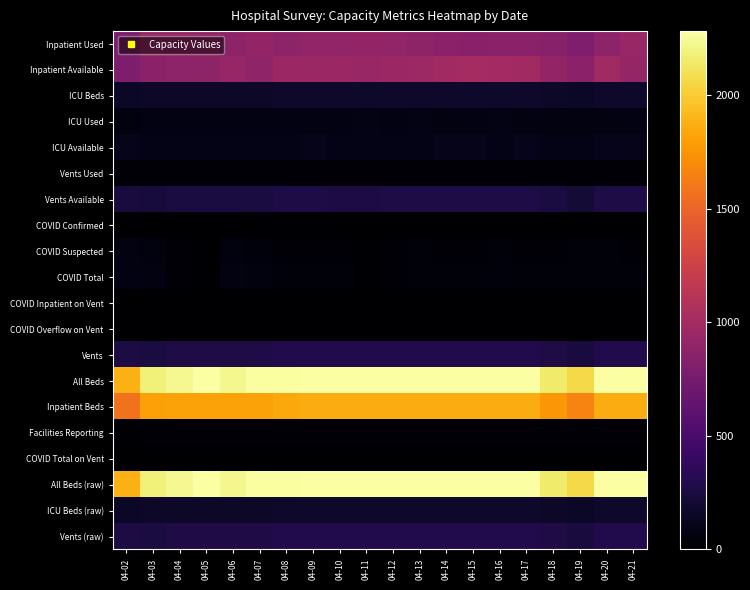

Reading left to right, what are all the values shown in this chart?

Inpatient Used: 04-02=785	04-03=938	04-04=927	04-05=926	04-06=882	04-07=913	04-08=882	04-09=908	04-10=901	04-11=916	04-12=901	04-13=890	04-14=866	04-15=852	04-16=857	04-17=864	04-18=845	04-19=797	04-20=876	04-21=942
Inpatient Available: 04-02=785	04-03=868	04-04=882	04-05=883	04-06=927	04-07=896	04-08=960	04-09=951	04-10=958	04-11=943	04-12=958	04-13=969	04-14=993	04-15=1007	04-16=1002	04-17=995	04-18=914	04-19=869	04-20=983	04-21=919
ICU Beds: 04-02=160	04-03=169	04-04=169	04-05=169	04-06=169	04-07=169	04-08=177	04-09=177	04-10=177	04-11=177	04-12=177	04-13=177	04-14=177	04-15=177	04-16=177	04-17=177	04-18=161	04-19=155	04-20=177	04-21=177
ICU Used: 04-02=61	04-03=72	04-04=73	04-05=79	04-06=74	04-07=75	04-08=80	04-09=75	04-10=79	04-11=83	04-12=80	04-13=85	04-14=71	04-15=74	04-16=82	04-17=69	04-18=63	04-19=64	04-20=69	04-21=76
ICU Available: 04-02=99	04-03=97	04-04=96	04-05=90	04-06=95	04-07=94	04-08=97	04-09=102	04-10=98	04-11=94	04-12=97	04-13=92	04-14=106	04-15=103	04-16=95	04-17=108	04-18=98	04-19=91	04-20=108	04-21=101
Vents Used: 04-02=22	04-03=23	04-04=26	04-05=27	04-06=26	04-07=32	04-08=24	04-09=26	04-10=29	04-11=28	04-12=24	04-13=23	04-14=22	04-15=26	04-16=26	04-17=27	04-18=25	04-19=28	04-20=25	04-21=27
Vents Available: 04-02=243	04-03=232	04-04=258	04-05=257	04-06=258	04-07=252	04-08=272	04-09=270	04-10=267	04-11=267	04-12=273	04-13=274	04-14=276	04-15=272	04-16=272	04-17=271	04-18=253	04-19=221	04-20=273	04-21=271
COVID Confirmed: 04-02=9	04-03=7	04-04=4	04-05=2	04-06=8	04-07=9	04-08=10	04-09=12	04-10=5	04-11=0	04-12=0	04-13=6	04-14=7	04-15=8	04-16=8	04-17=8	04-18=7	04-19=4	04-20=5	04-21=5
COVID Suspected: 04-02=65	04-03=62	04-04=25	04-05=4	04-06=55	04-07=48	04-08=33	04-09=28	04-10=33	04-11=17	04-12=19	04-13=36	04-14=34	04-15=31	04-16=39	04-17=31	04-18=31	04-19=36	04-20=37	04-21=34
COVID Total: 04-02=74	04-03=69	04-04=29	04-05=6	04-06=63	04-07=57	04-08=43	04-09=40	04-10=38	04-11=17	04-12=19	04-13=42	04-14=41	04-15=39	04-16=47	04-17=39	04-18=38	04-19=40	04-20=42	04-21=39
COVID Inpatient on Vent: 04-02=0	04-03=0	04-04=0	04-05=0	04-06=0	04-07=0	04-08=0	04-09=0	04-10=0	04-11=0	04-12=0	04-13=0	04-14=0	04-15=0	04-16=0	04-17=0	04-18=0	04-19=0	04-20=0	04-21=0
COVID Overflow on Vent: 04-02=0	04-03=0	04-04=0	04-05=0	04-06=0	04-07=0	04-08=0	04-09=0	04-10=0	04-11=0	04-12=0	04-13=0	04-14=0	04-15=0	04-16=0	04-17=0	04-18=0	04-19=0	04-20=0	04-21=0
Vents: 04-02=265	04-03=255	04-04=284	04-05=284	04-06=284	04-07=284	04-08=296	04-09=296	04-10=296	04-11=295	04-12=297	04-13=297	04-14=298	04-15=298	04-16=298	04-17=298	04-18=278	04-19=249	04-20=298	04-21=298
All Beds: 04-02=1879	04-03=2179	04-04=2229	04-05=2279	04-06=2223	04-07=2264	04-08=2264	04-09=2279	04-10=2279	04-11=2279	04-12=2279	04-13=2279	04-14=2279	04-15=2279	04-16=2279	04-17=2279	04-18=2154	04-19=2064	04-20=2279	04-21=2281
Inpatient Beds: 04-02=1570	04-03=1806	04-04=1809	04-05=1809	04-06=1809	04-07=1809	04-08=1842	04-09=1859	04-10=1859	04-11=1859	04-12=1859	04-13=1859	04-14=1859	04-15=1859	04-16=1859	04-17=1859	04-18=1759	04-19=1666	04-20=1859	04-21=1861
Facilities Reporting: 04-02=9	04-03=25	04-04=25	04-05=25	04-06=25	04-07=25	04-08=25	04-09=25	04-10=25	04-11=25	04-12=25	04-13=25	04-14=25	04-15=25	04-16=25	04-17=25	04-18=22	04-19=23	04-20=25	04-21=25
COVID Total on Vent: 04-02=0	04-03=0	04-04=0	04-05=0	04-06=0	04-07=0	04-08=0	04-09=0	04-10=0	04-11=0	04-12=0	04-13=0	04-14=0	04-15=0	04-16=0	04-17=0	04-18=0	04-19=0	04-20=0	04-21=0
All Beds (raw): 04-02=1879	04-03=2179	04-04=2229	04-05=2279	04-06=2223	04-07=2264	04-08=2264	04-09=2279	04-10=2279	04-11=2279	04-12=2279	04-13=2279	04-14=2279	04-15=2279	04-16=2279	04-17=2279	04-18=2154	04-19=2064	04-20=2279	04-21=2281
ICU Beds (raw): 04-02=160	04-03=169	04-04=169	04-05=169	04-06=169	04-07=169	04-08=177	04-09=177	04-10=177	04-11=177	04-12=177	04-13=177	04-14=177	04-15=177	04-16=177	04-17=177	04-18=161	04-19=155	04-20=177	04-21=177
Vents (raw): 04-02=265	04-03=255	04-04=284	04-05=284	04-06=284	04-07=284	04-08=296	04-09=296	04-10=296	04-11=295	04-12=297	04-13=297	04-14=298	04-15=298	04-16=298	04-17=298	04-18=278	04-19=249	04-20=298	04-21=298